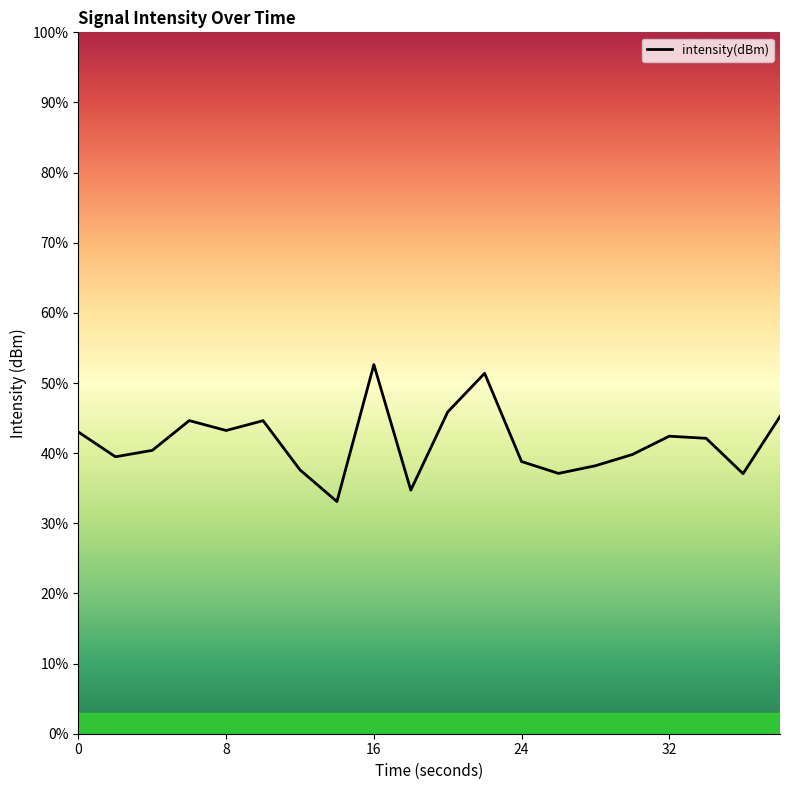

Reading left to right, extract all data points from this chart.

43.0	39.5	40.4	44.6	43.2	44.6	37.6	33.1	52.6	34.7	45.9	51.4	38.8	37.1	38.2	39.8	42.4	42.1	37.1	45.2